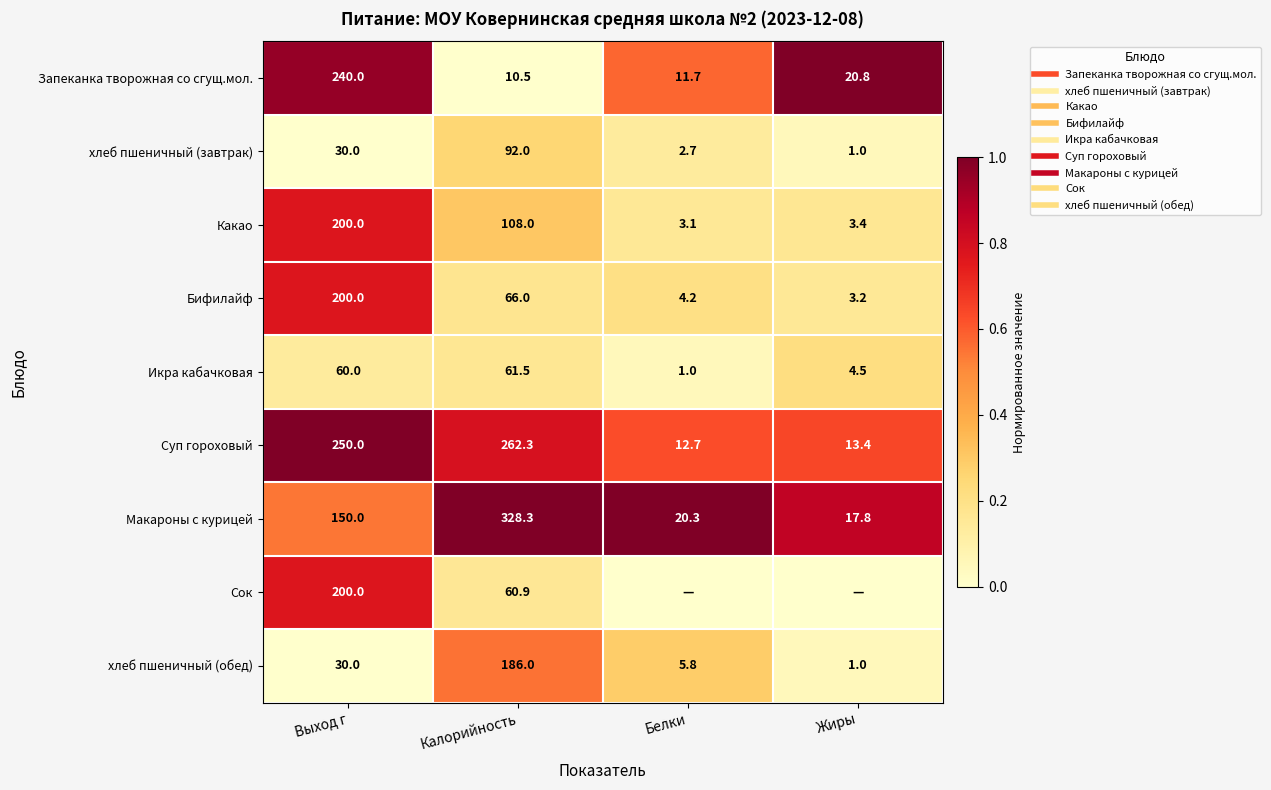

At which category is the sum across all series the highest?

Выход г